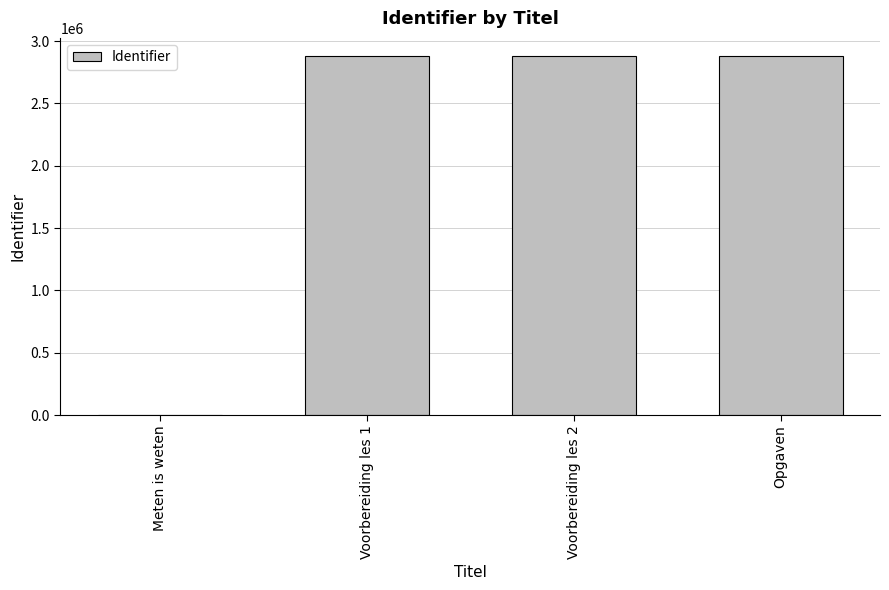

Approximately how many times larger is the value at Voorbereiding les 1 compared to Opgaven?

1.0